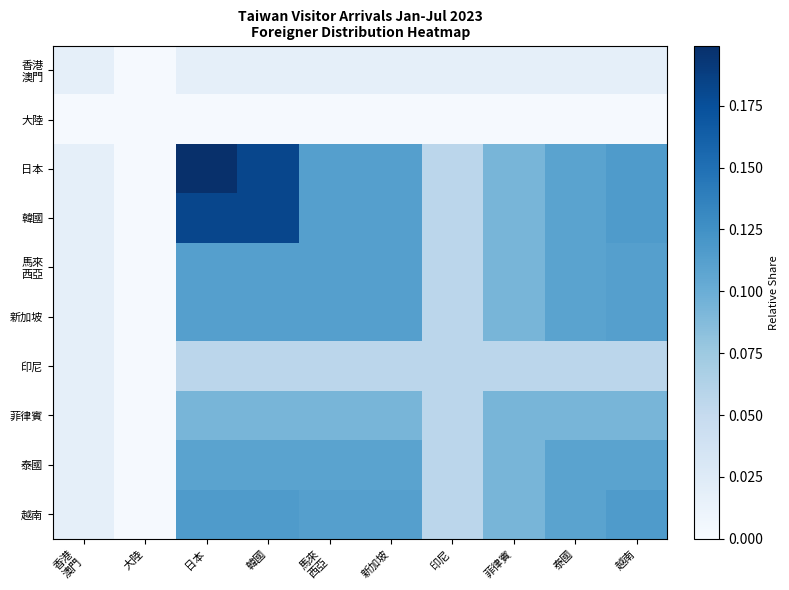

List the series in order of their peak value, lowest first.

大陸, 香港 澳門, 印尼, 菲律賓, 泰國, 新加坡, 馬來 西亞, 越南, 韓國, 日本